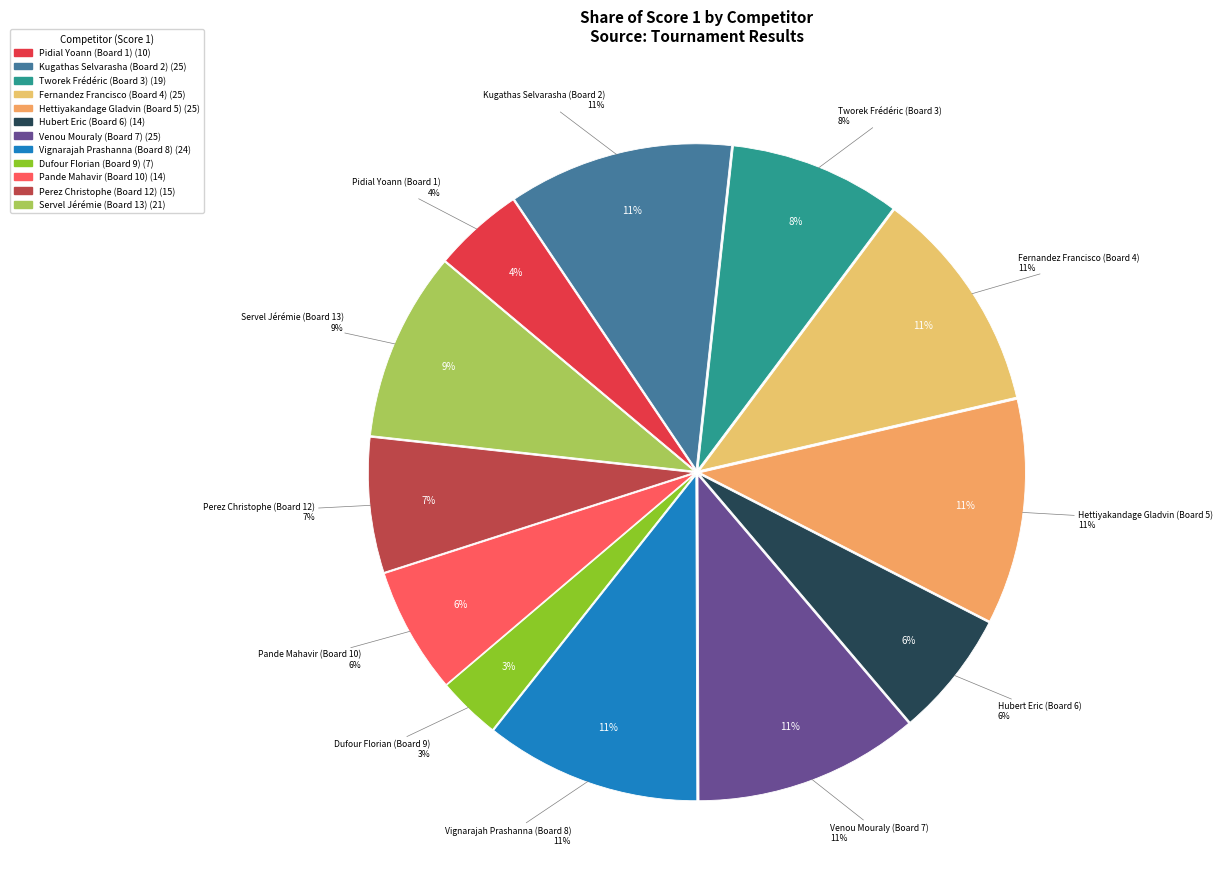

To the nearest percent, what percentage of the pie is Venou Mouraly (Board 7)?

11%